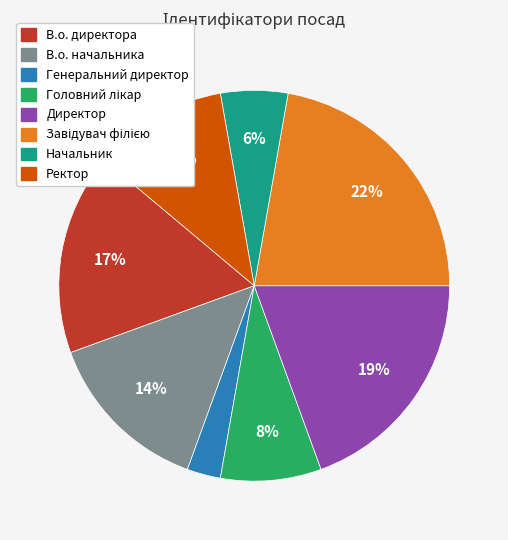

Count the number of slices in the pie.

8